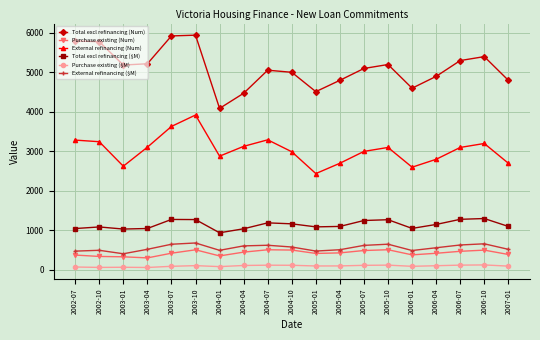

At how many categories does at least one series exceed 4968?

12